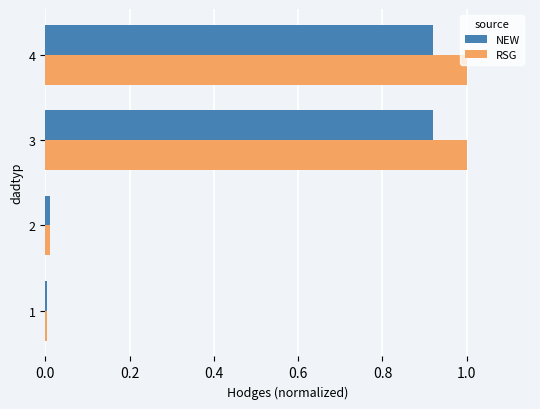

Which series changed the most between 2 and 3?

RSG